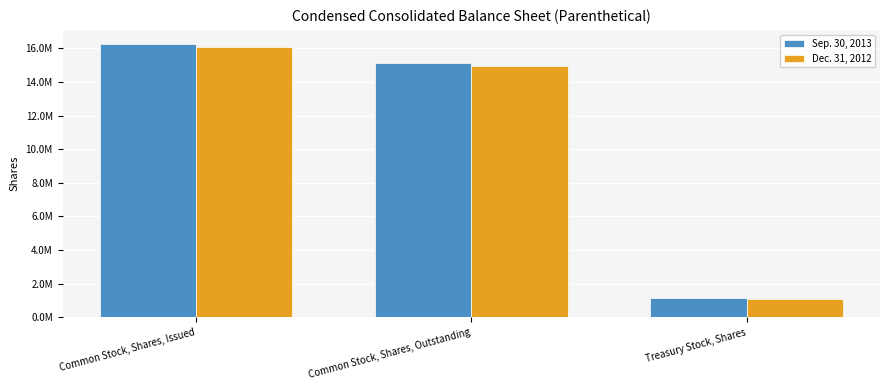

Which series changed the most between Common Stock, Shares, Issued and Common Stock, Shares, Outstanding?

Sep. 30, 2013